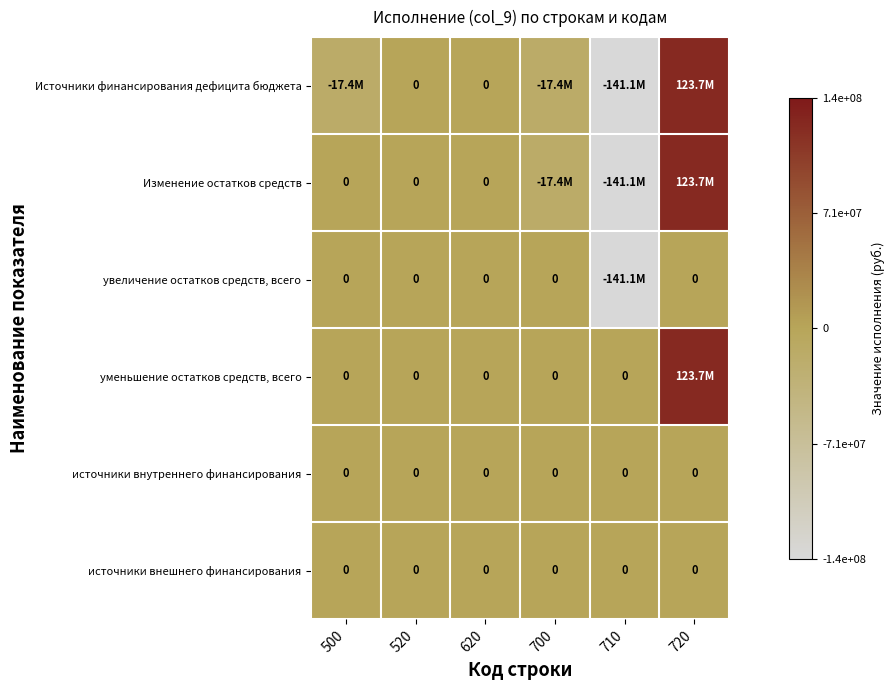

True or false: источники внешнего финансирования has a value of 0.9 at 620.

False